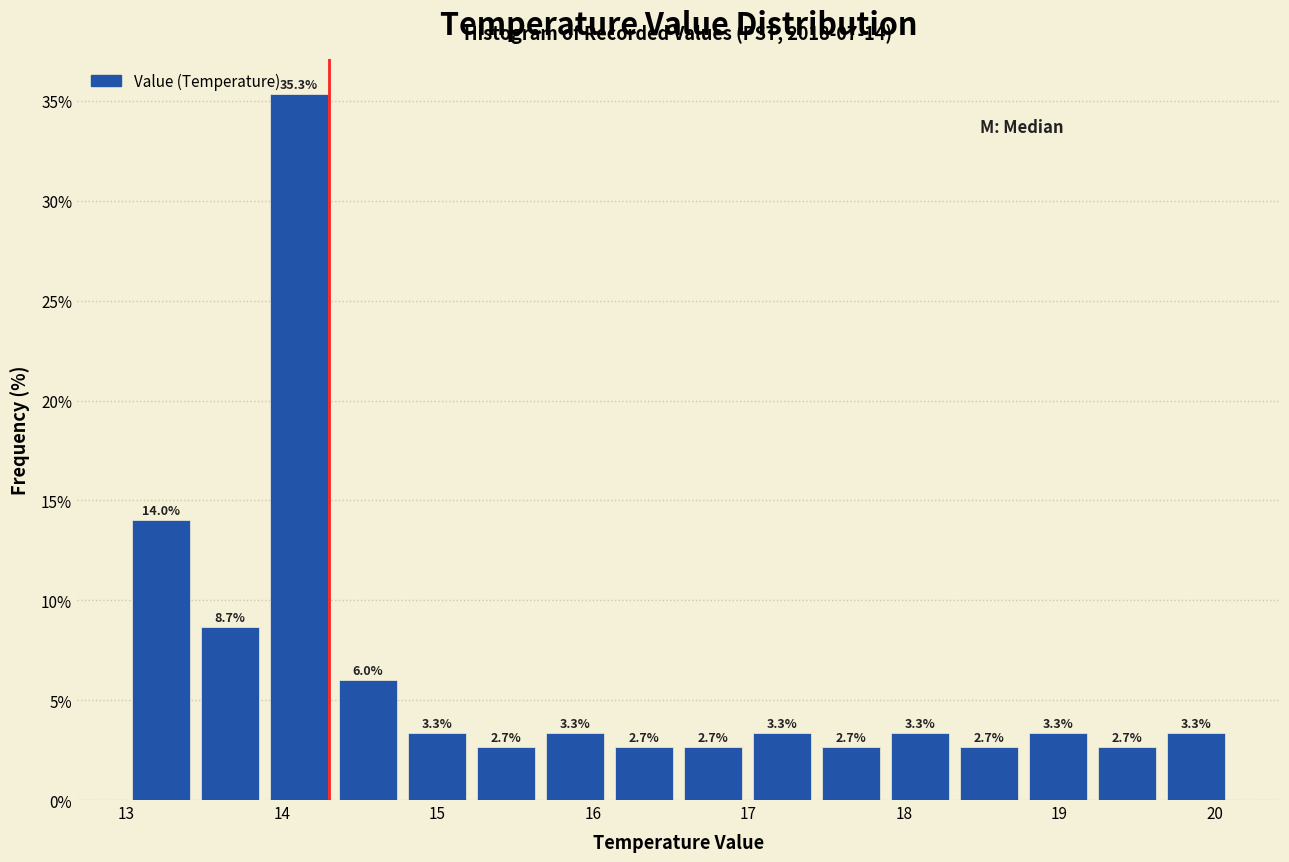

Reading left to right, transcribe this chart: for each bar, give the range it covers on the x-axis and its height. The bar edges are not printed on the chart, so give them approximately, as read against the axis.

13.0 to 13.4: 14.0
13.4 to 13.9: 8.7
13.9 to 14.3: 35.3
14.3 to 14.8: 6.0
14.8 to 15.2: 3.3
15.2 to 15.7: 2.7
15.7 to 16.1: 3.3
16.1 to 16.6: 2.7
16.6 to 17.0: 2.7
17.0 to 17.4: 3.3
17.4 to 17.9: 2.7
17.9 to 18.3: 3.3
18.3 to 18.8: 2.7
18.8 to 19.2: 3.3
19.2 to 19.7: 2.7
19.7 to 20.1: 3.3